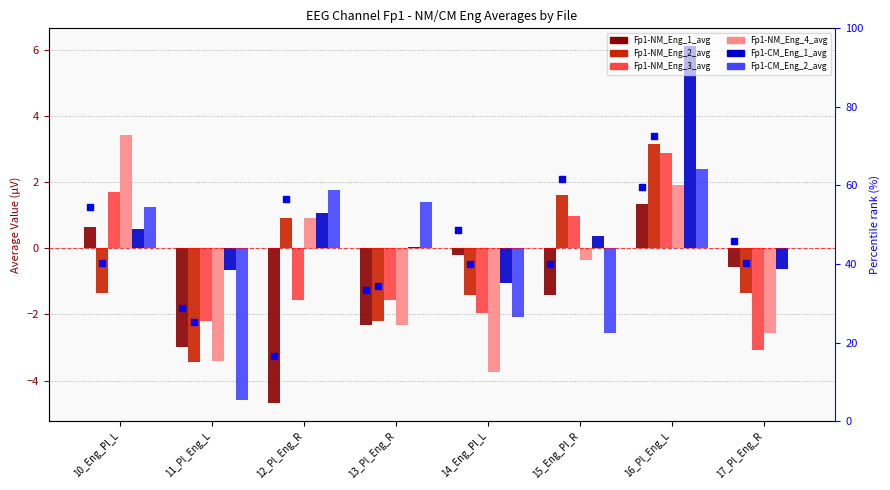

Which series has the widest spread of Y values?

Fp1-NM_Eng_4_avg